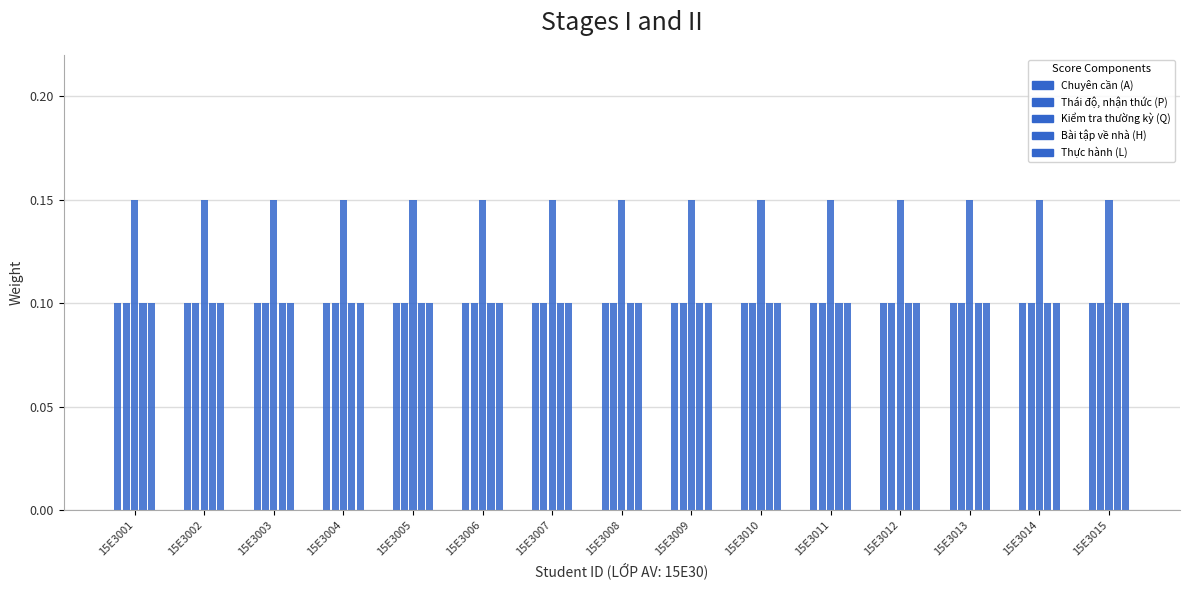

Which category has the highest value in the Thực hành (L) series?

15E3001